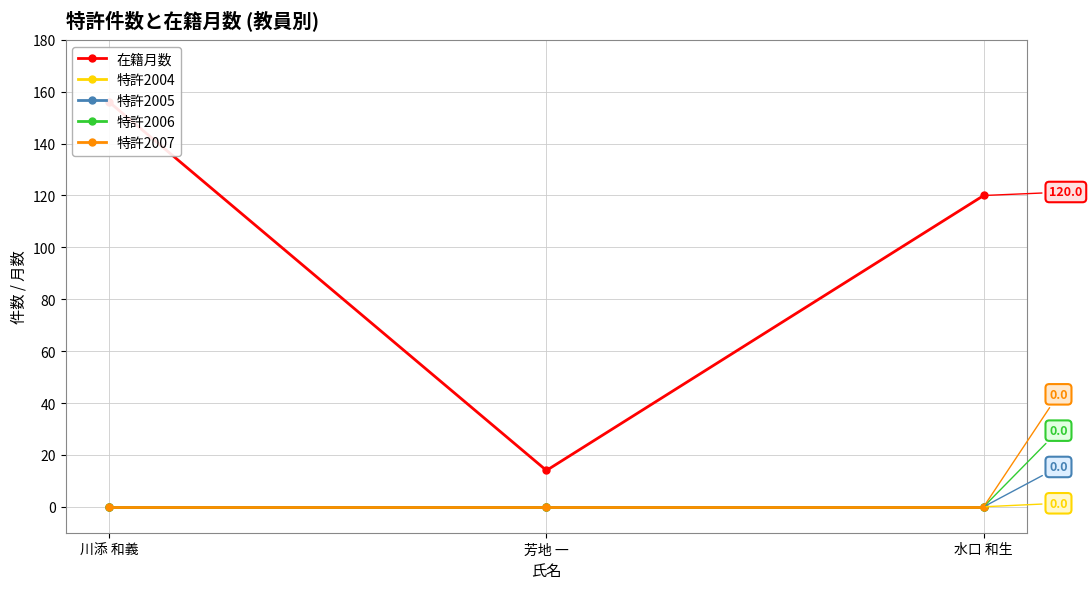

Reading right to left, what are all the values shown in this chart?

在籍月数: 120	14	156
特許2004: 0	0	0
特許2005: 0	0	0
特許2006: 0	0	0
特許2007: 0	0	0